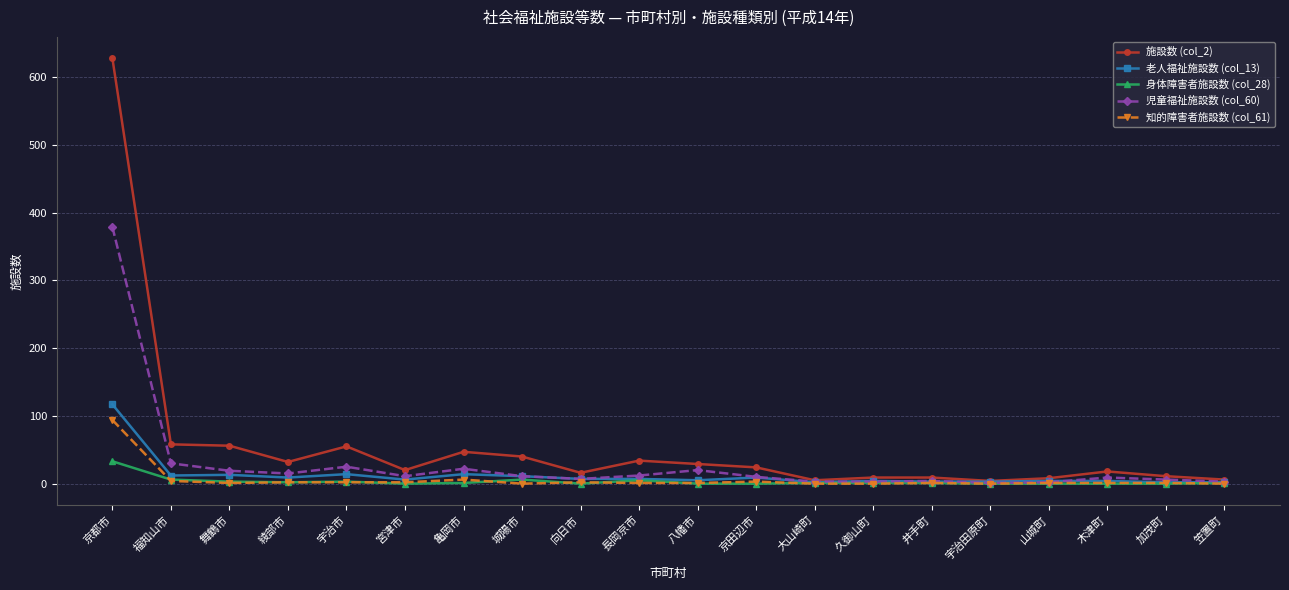

Is it true that 老人福祉施設数 (col_13) equals 117 at 京都市?

True